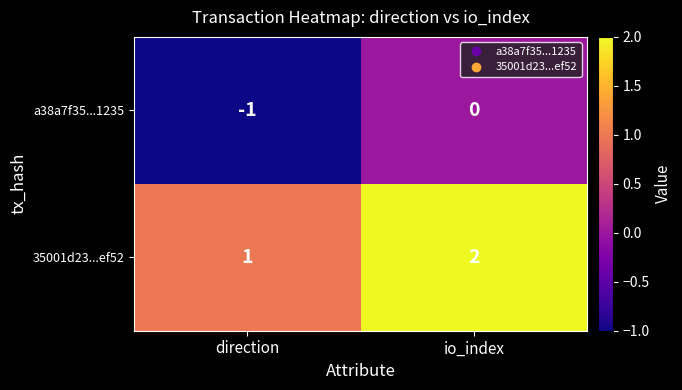

Where is 35001d23...ef52 nearest to the value 1?

direction